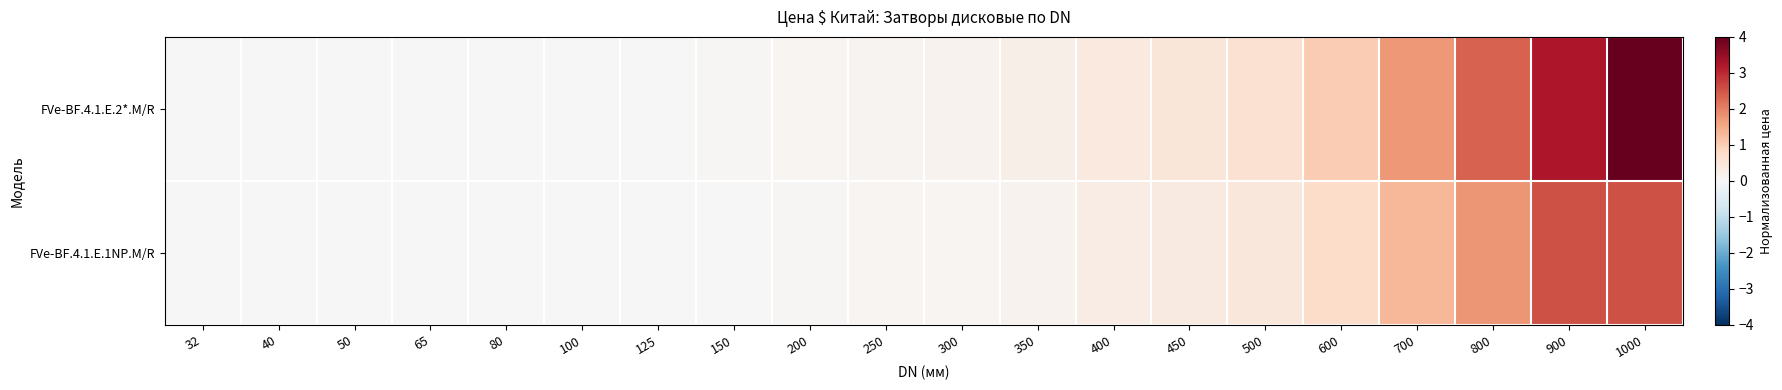

Reading right to left, transcribe all the data shown in this chart.

FVe-BF.4.1.E.2*.M/R: 1000=4.0	900=3.2	800=2.3	700=1.7	600=1.0	500=0.6	450=0.5	400=0.4	350=0.2	300=0.1	250=0.1	200=0.1	150=0.0	125=0.0	100=0.0	80=0.0	65=0.0	50=0.0	40=0.0	32=0.0
FVe-BF.4.1.E.1NP.M/R: 1000=2.5	900=2.5	800=1.8	700=1.3	600=0.7	500=0.4	450=0.4	400=0.3	350=0.1	300=0.1	250=0.1	200=0.0	150=0.0	125=0.0	100=0.0	80=0.0	65=0.0	50=0.0	40=0.0	32=0.0